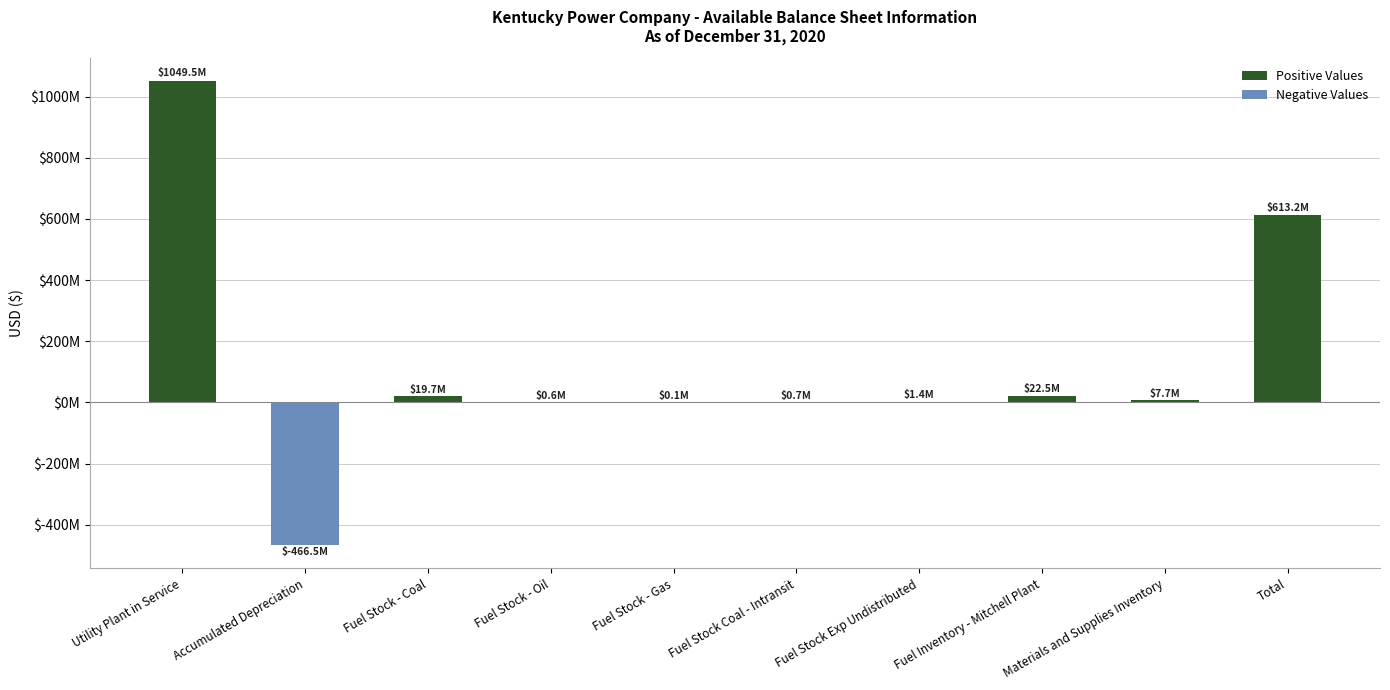

Are the bars horizontal?

No